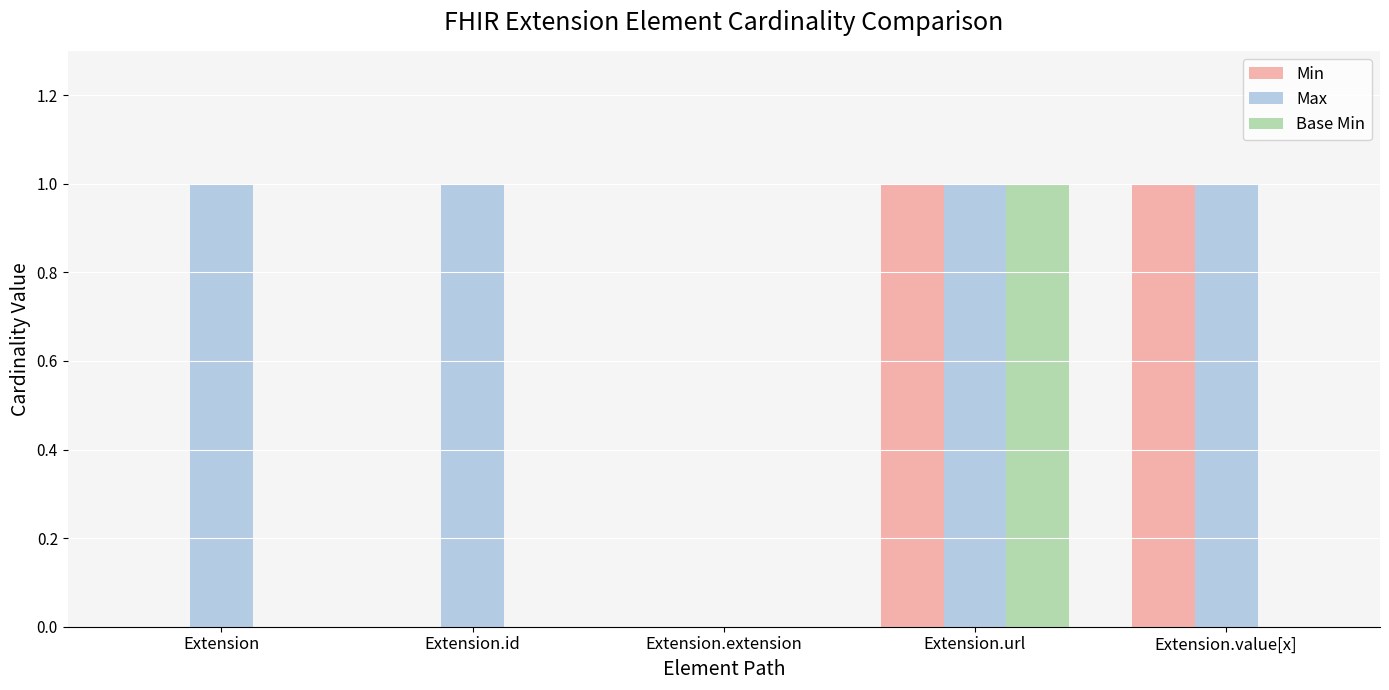

How many data points does each series have?

5